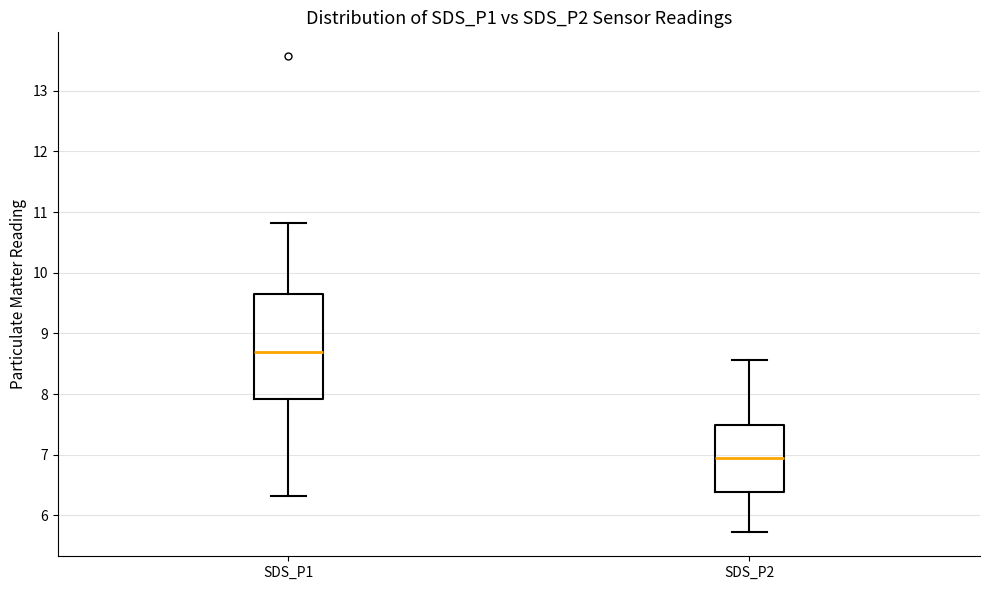

Reading left to right, read every box against the y-axis: the position of its median line, the range the box covers, and the ends of its whiskers. The values are not printed on the chart, so give them approximately, as read against the axis.

SDS_P1: median 8.7, box 7.9 to 9.7, whiskers 6.3 to 10.8
SDS_P2: median 7.0, box 6.4 to 7.5, whiskers 5.7 to 8.6